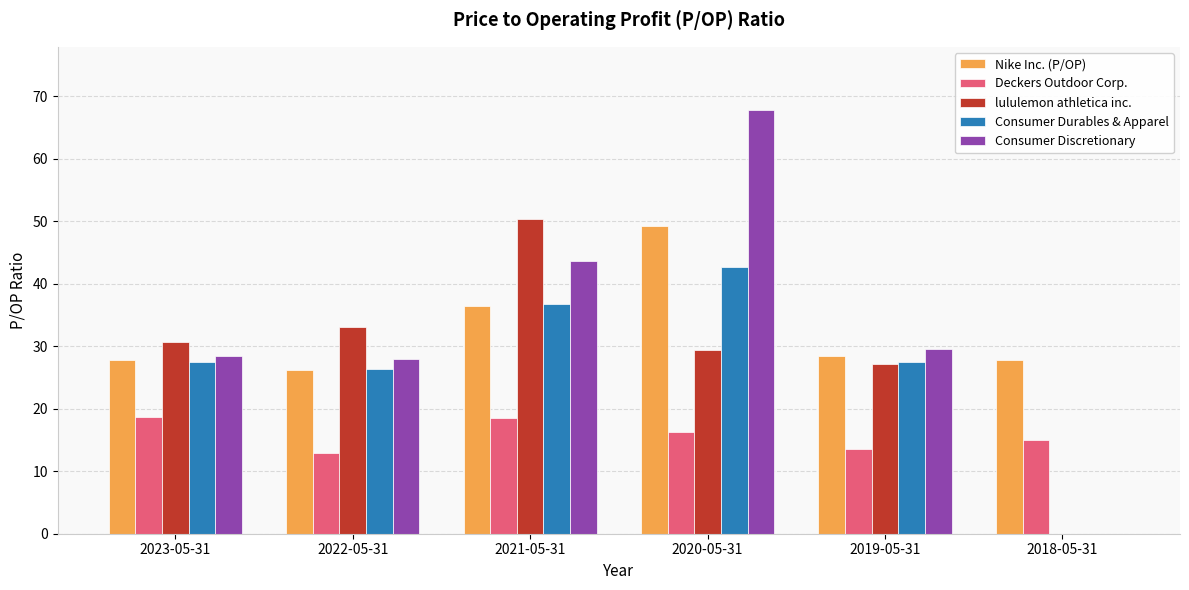

What is the highest value of the Nike Inc. (P/OP) series?

49.3